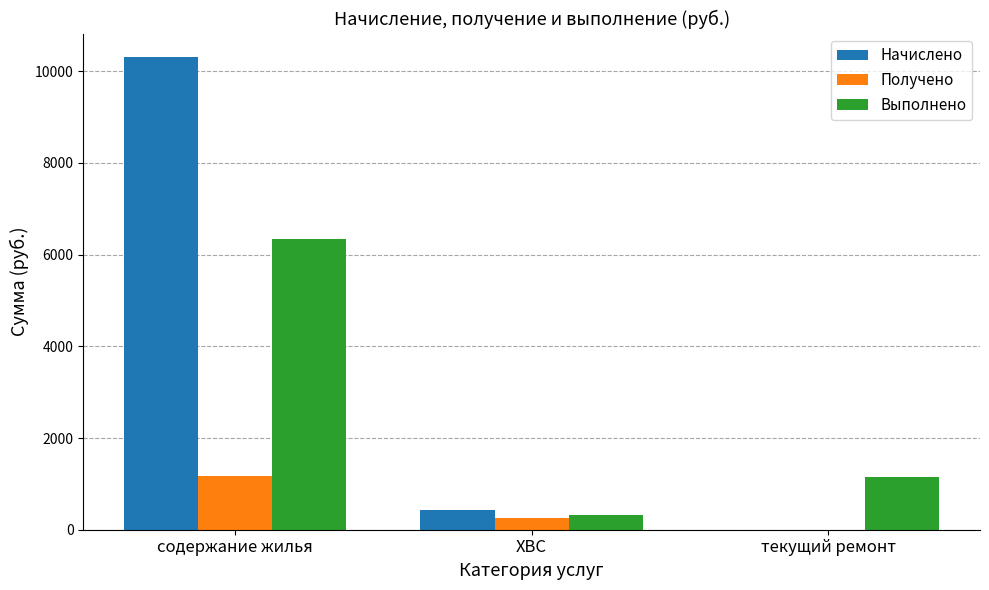

Which category has the highest value across all series?

содержание жилья